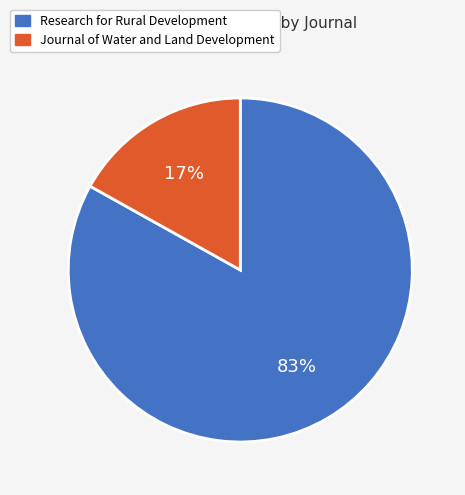

Combined, do Research for Rural Development and Journal of Water and Land Development account for over 50%?

Yes